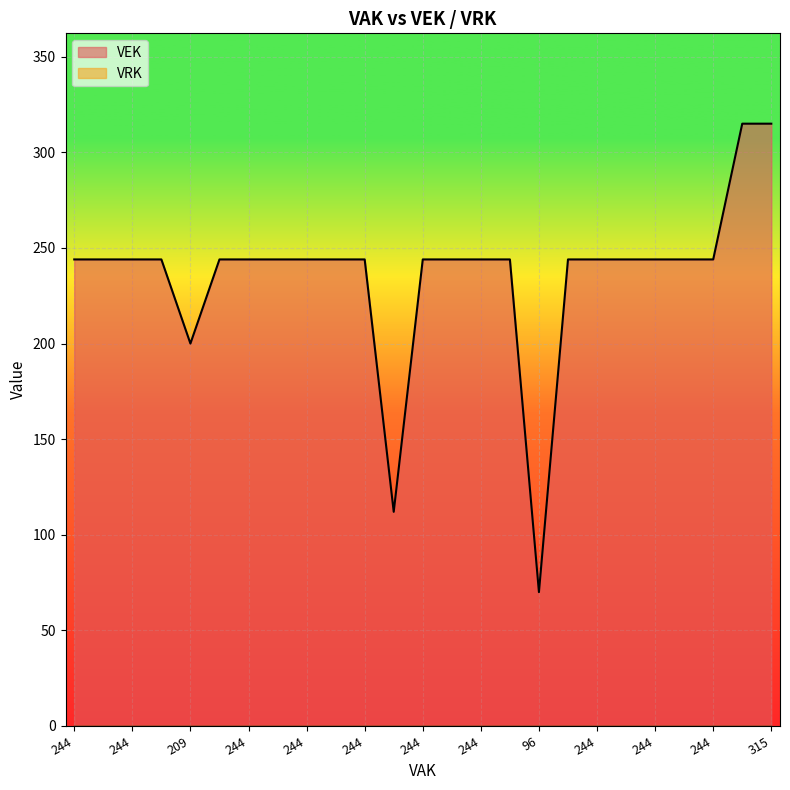

Which has a higher value, 244 or 244?

244